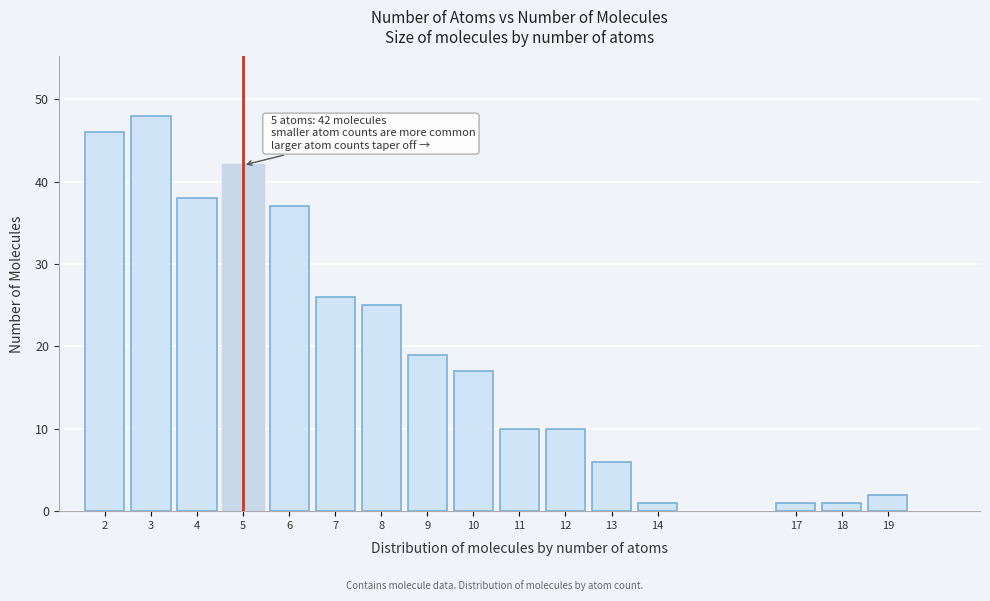

Reading left to right, list all the values displayed in this chart.

46	48	38	42	37	26	25	19	17	10	10	6	1	1	1	2